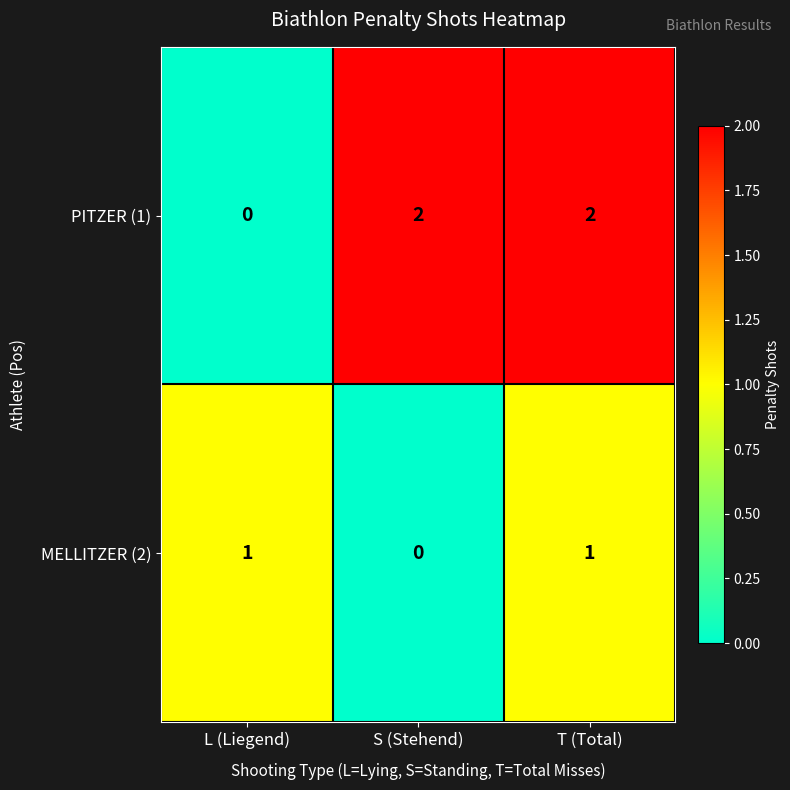

At which category is the sum across all series the highest?

T (Total)